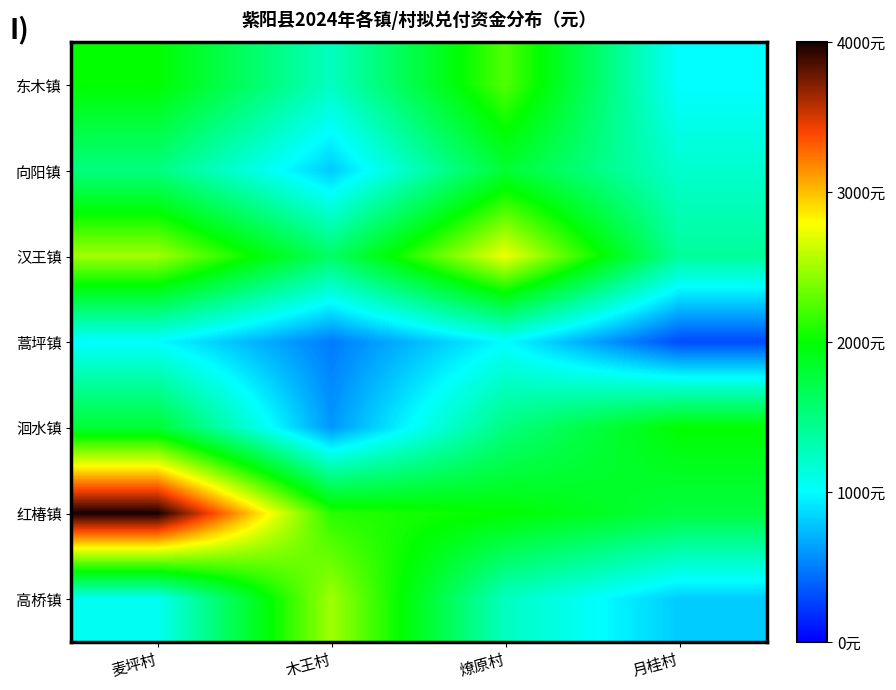

Which label corresponds to the smallest value in the chart?

月桂村